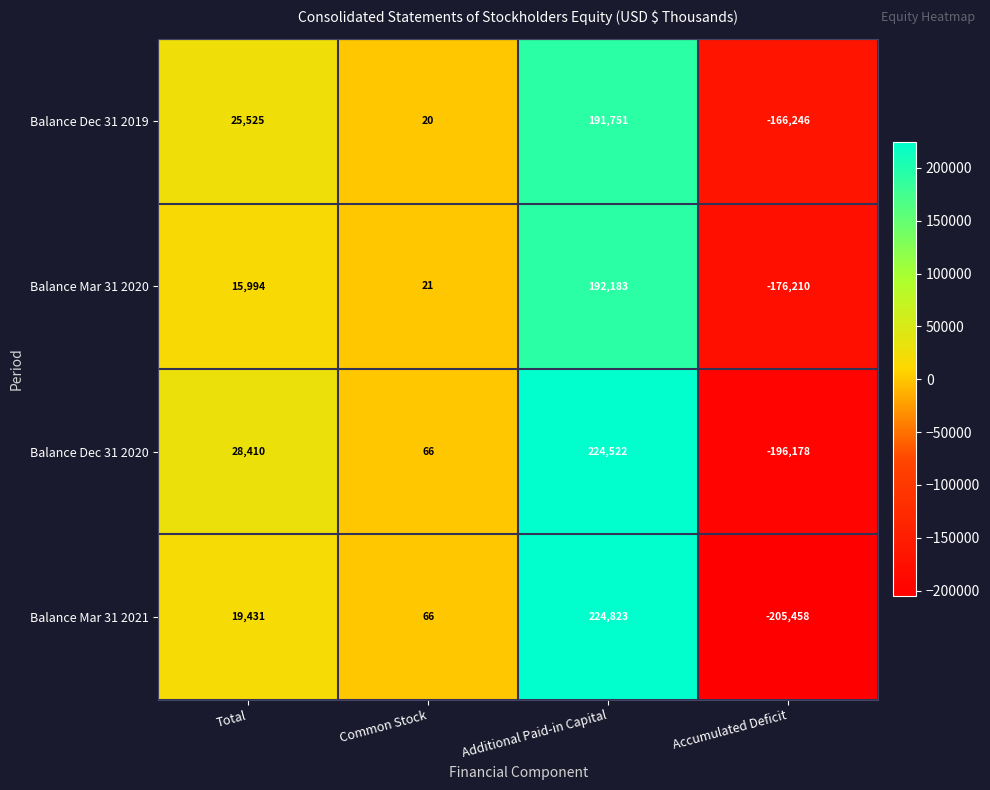

What is the total value across all series at Common Stock?

173